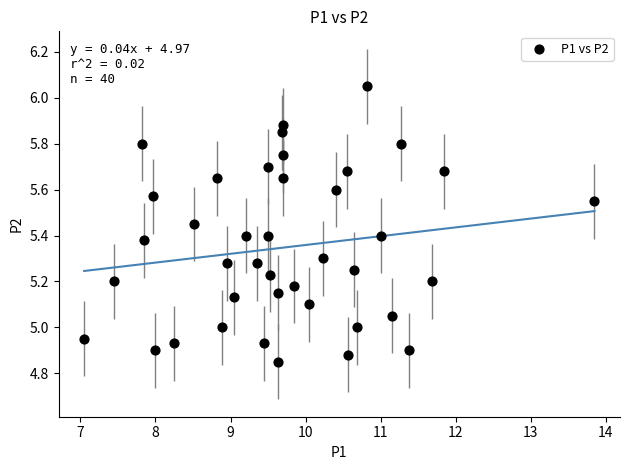

What is the range of Y values (max minus min)?

1.2